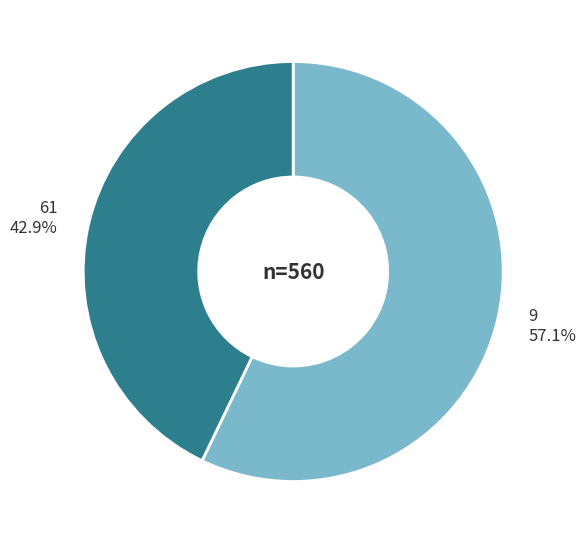

Rank the categories by value from highest to lowest.

9, 61